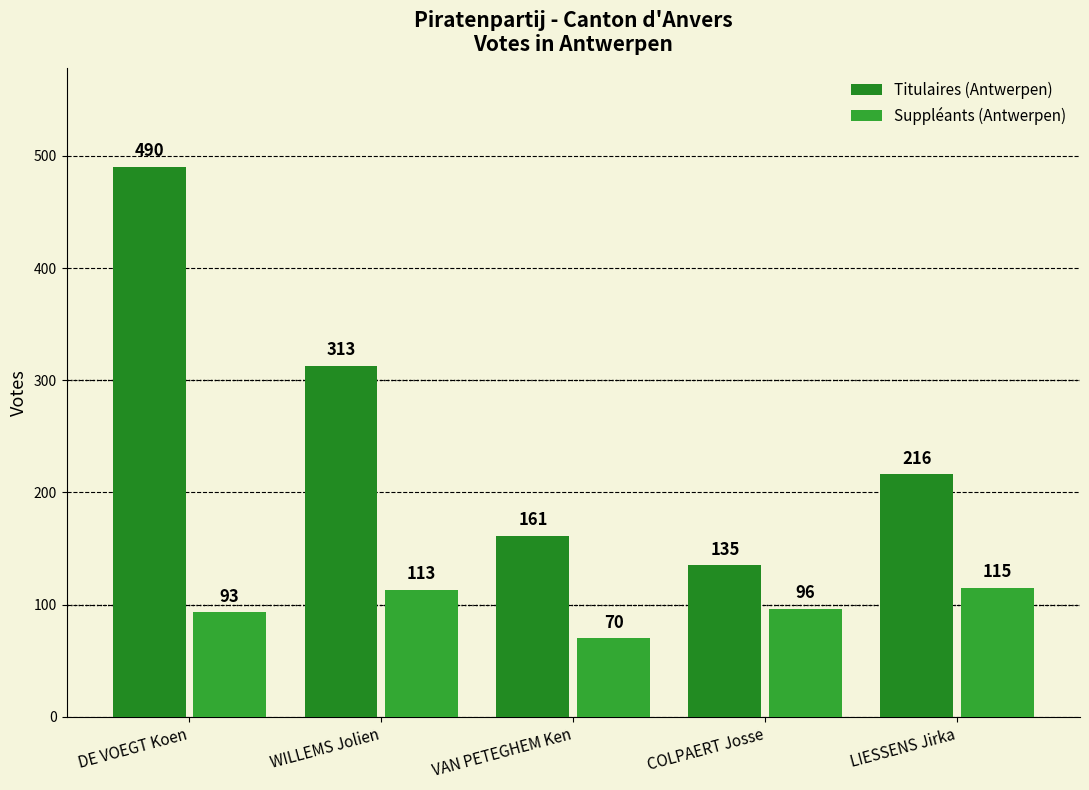

What is the minimum value for Suppléants (Antwerpen)?

70